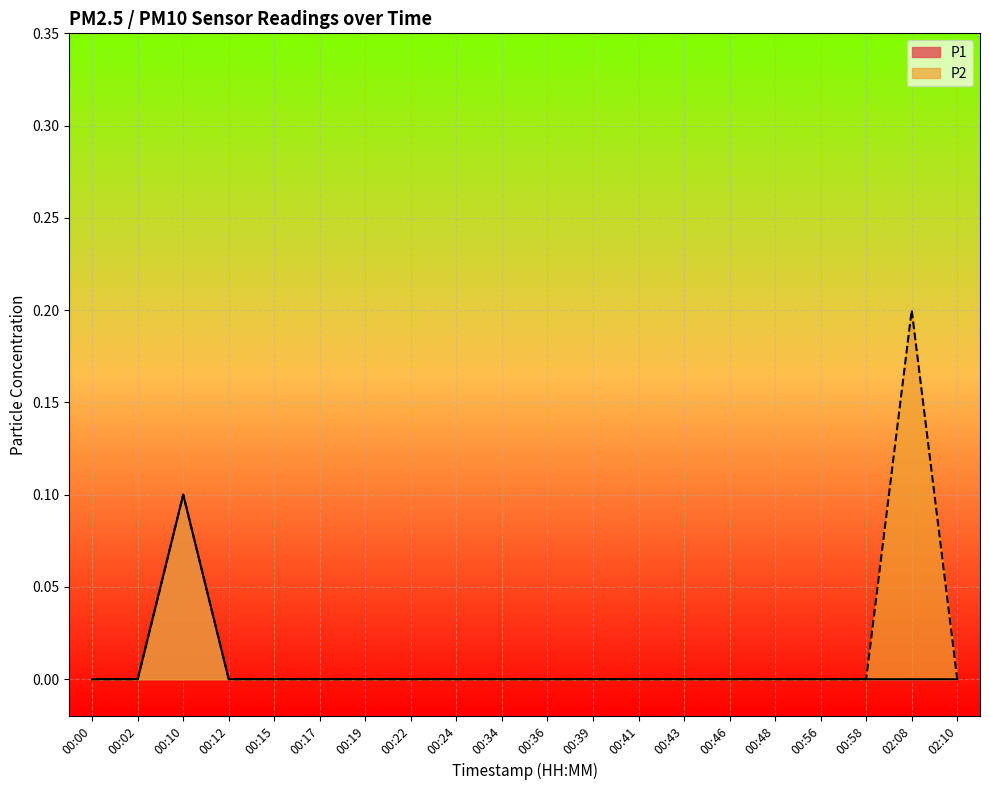

What is the maximum value for P1?

0.1